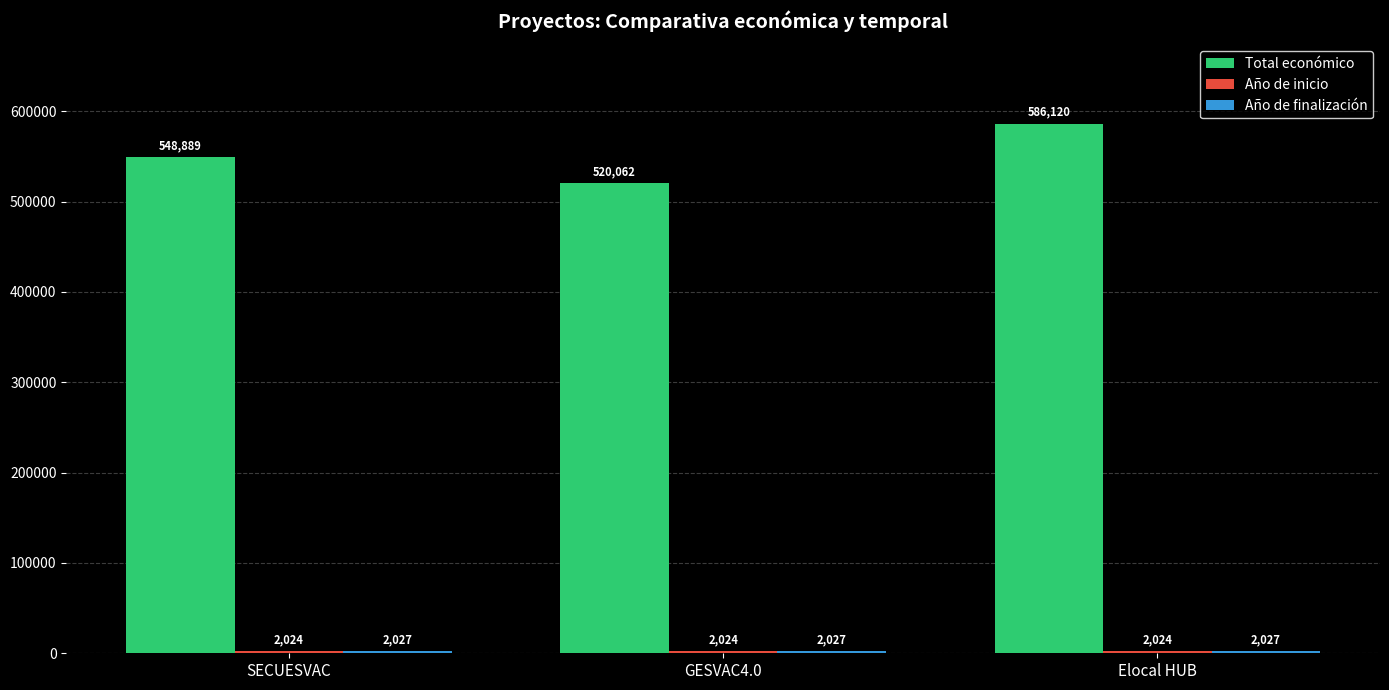

What is the minimum value shown in the chart?

2024